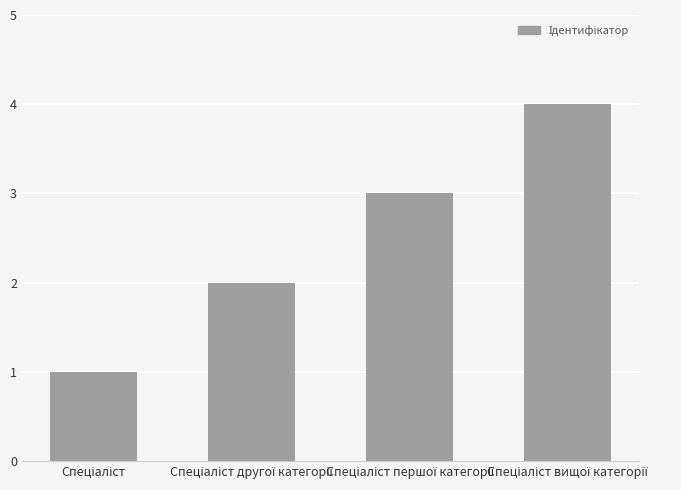

What is the value of the 1st bar from the left?

1